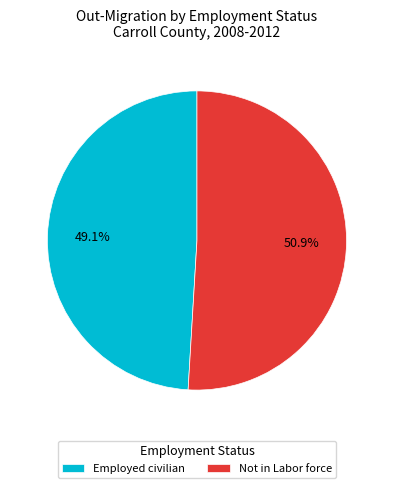

Is there a majority slice in this chart?

Yes